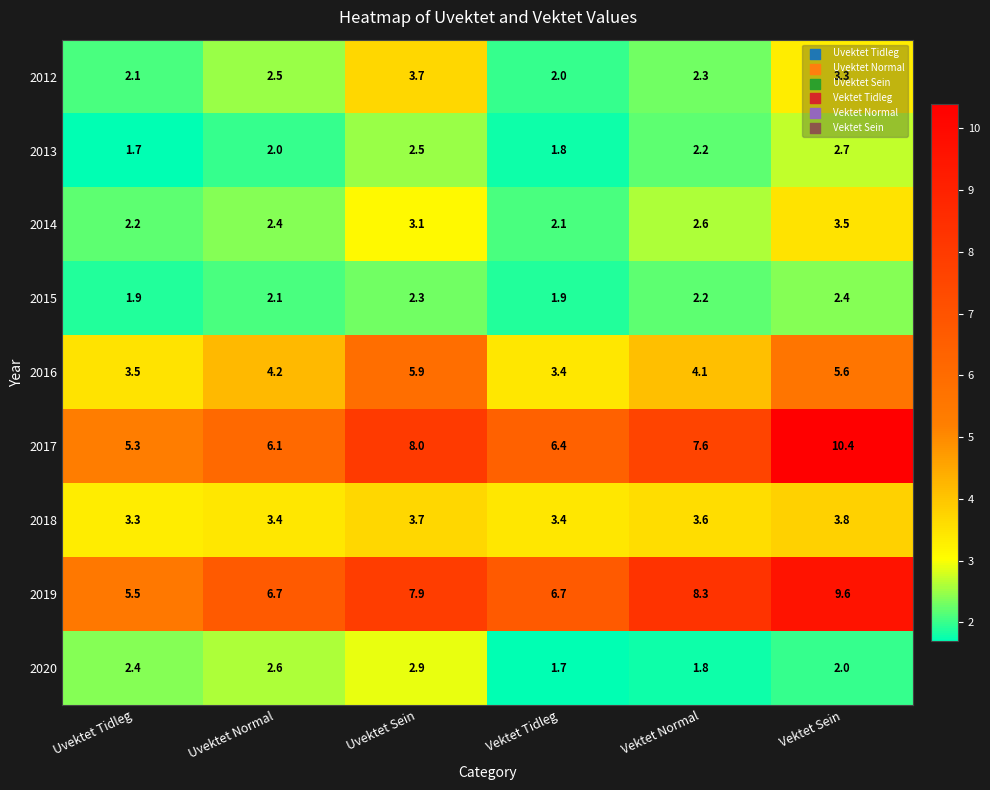

The 2020 series shows 2.7 at Vektet Tidleg. True or false?

False